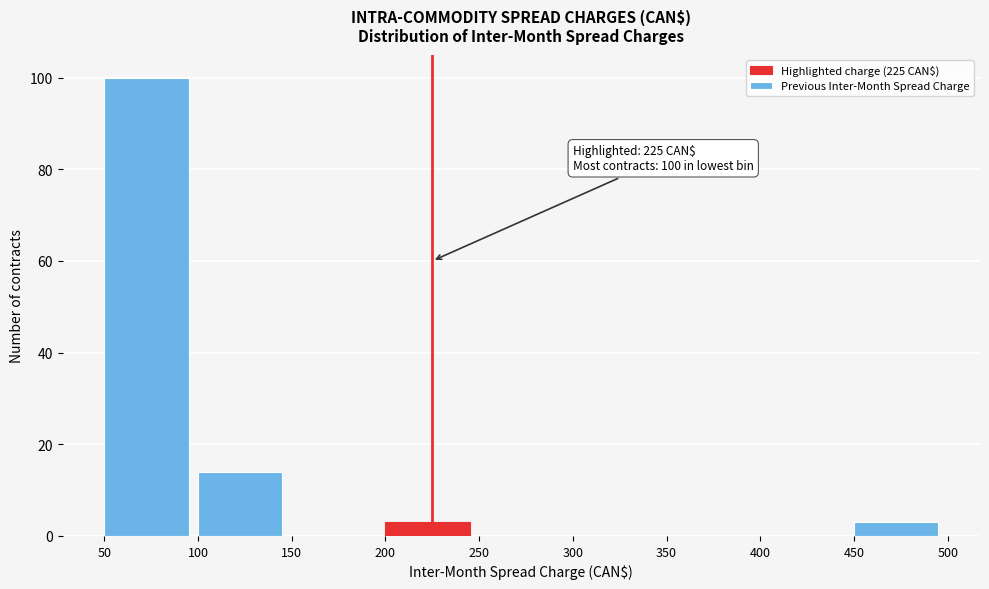

Over which range of the x-axis is the bar tallest?

50 to 100